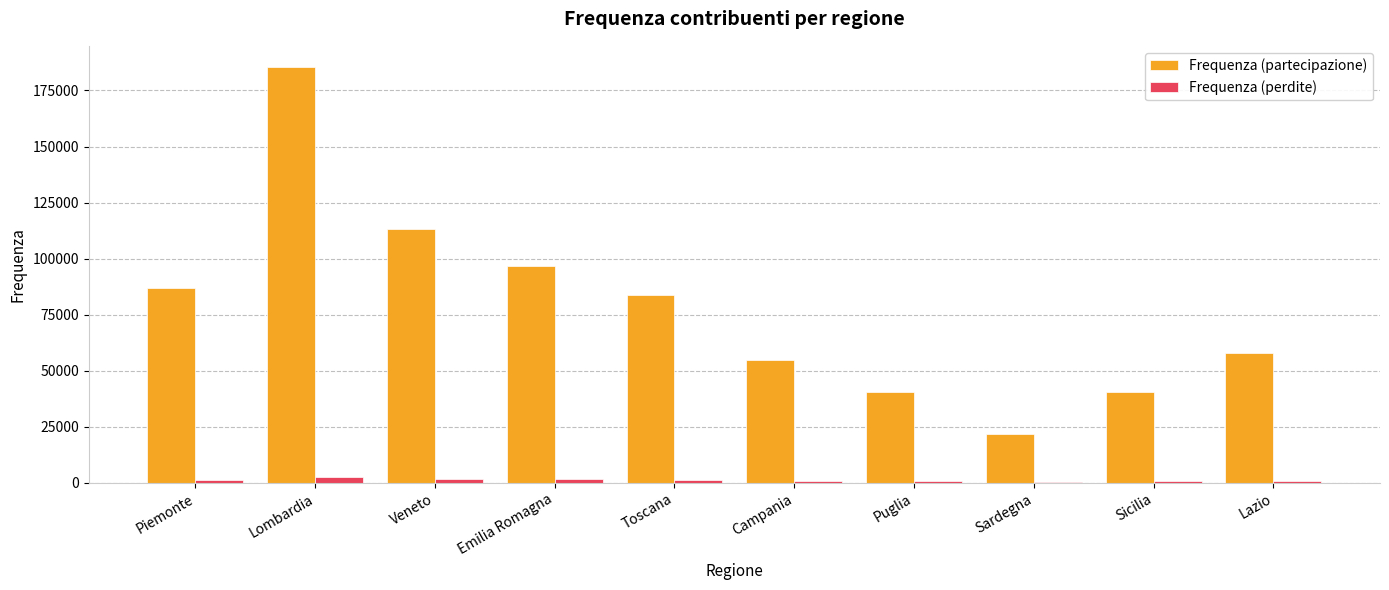

Is the value of Frequenza (perdite) at Sicilia greater than the value of Frequenza (partecipazione) at Puglia?

No